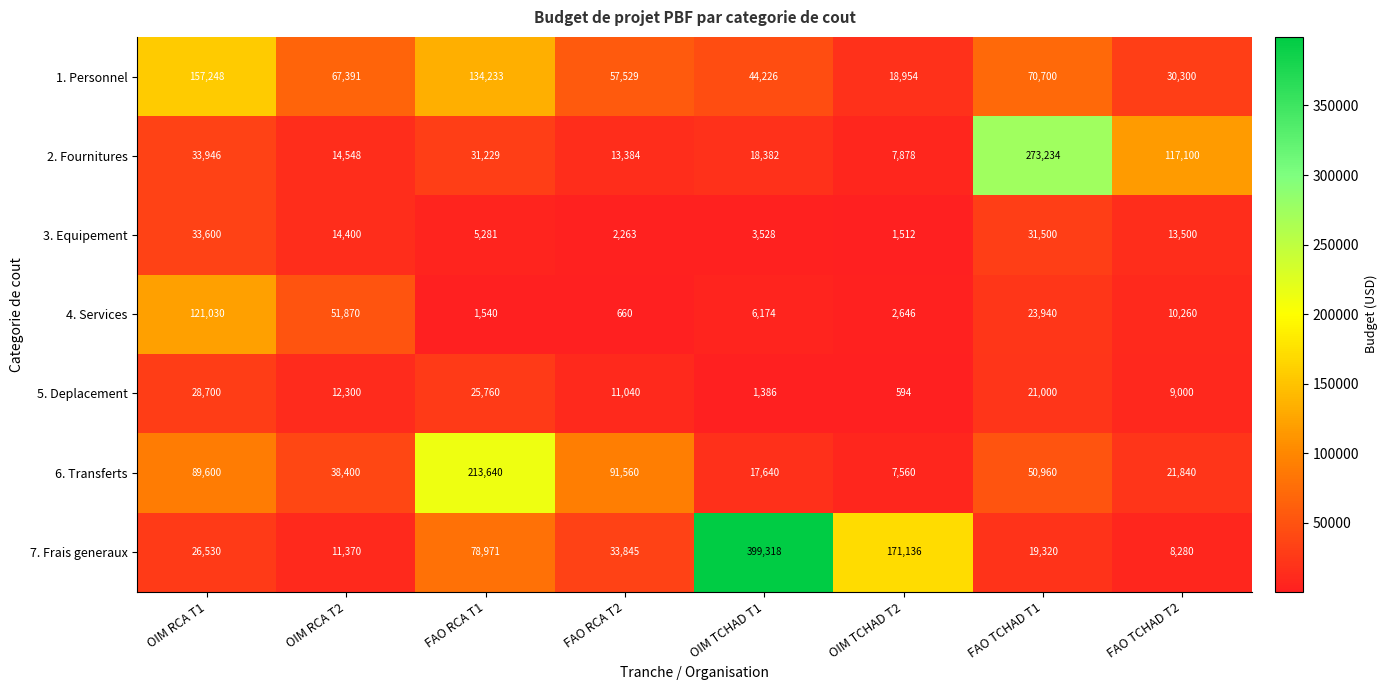

What is the total value across all series at FAO TCHAD T2?

210280